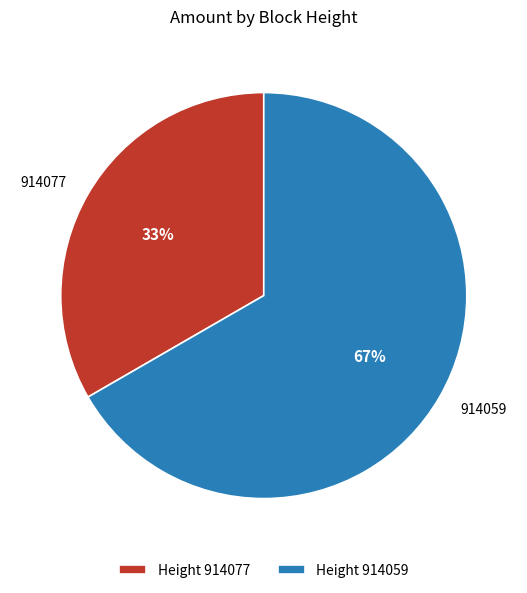

Is there any slice that represents more than half of the pie?

Yes